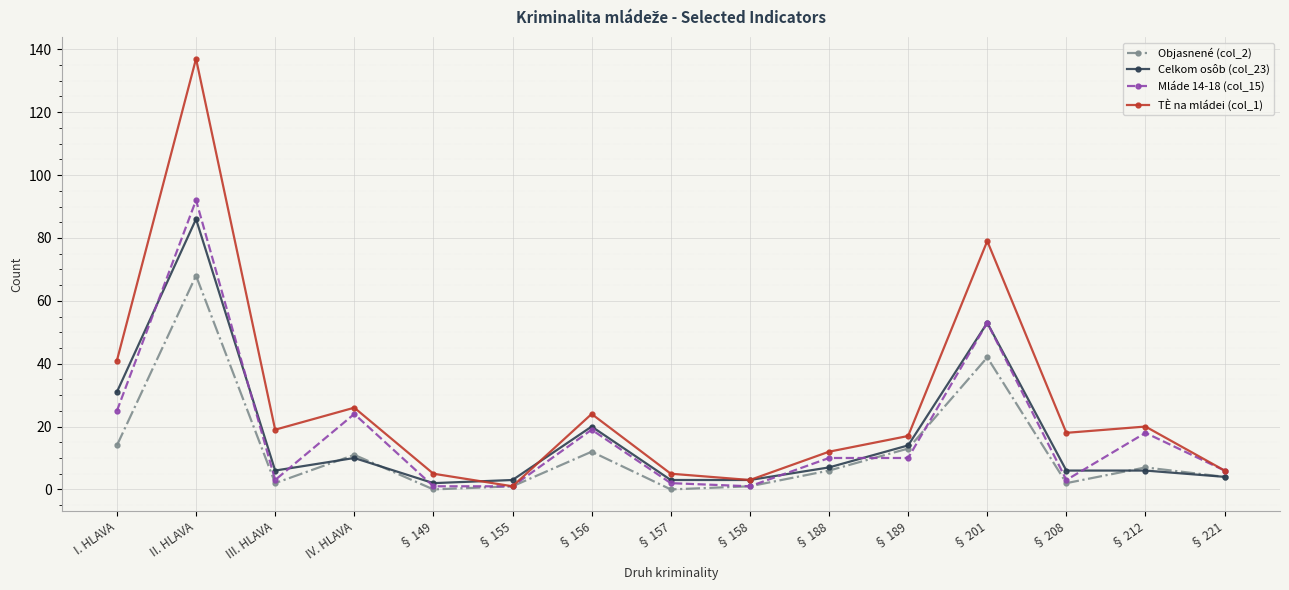

What is the difference between the Mláde 14-18 (col_15) values at § 156 and I. HLAVA?

6